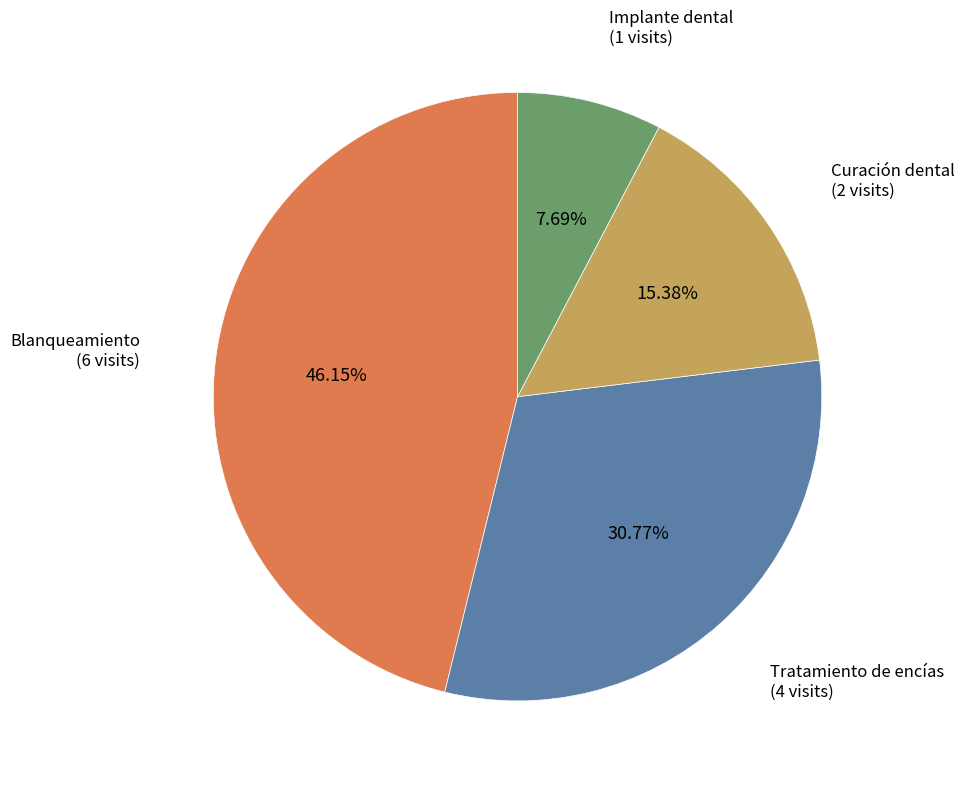

Is there a majority slice in this chart?

No